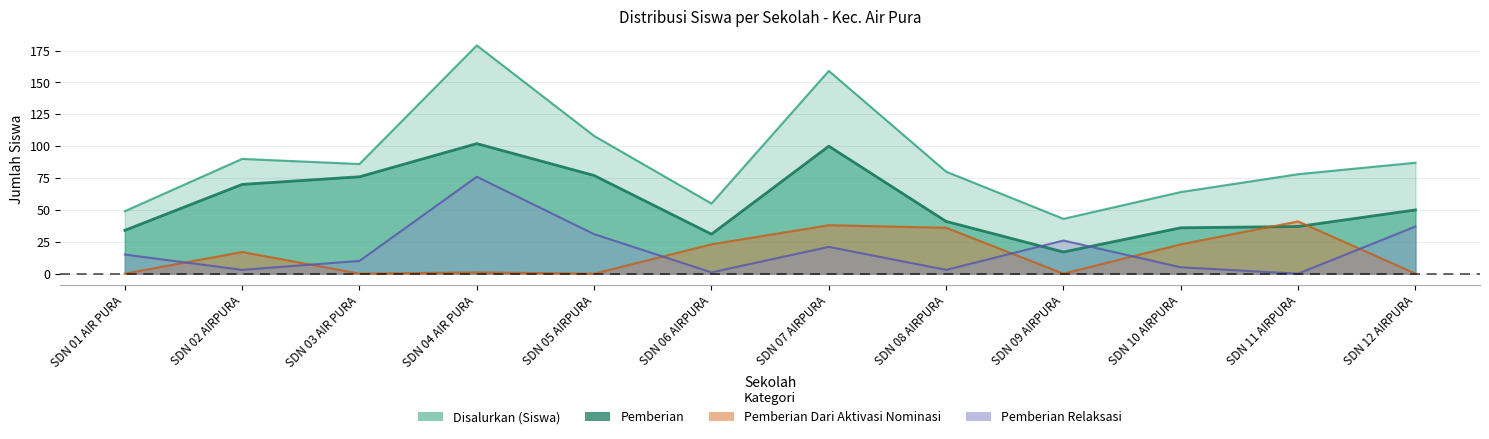

Rank the categories by Pemberian Relaksasi value from highest to lowest.

SDN 04 AIR PURA, SDN 12 AIRPURA, SDN 05 AIRPURA, SDN 09 AIRPURA, SDN 07 AIRPURA, SDN 01 AIR PURA, SDN 03 AIR PURA, SDN 10 AIRPURA, SDN 02 AIRPURA, SDN 08 AIRPURA, SDN 06 AIRPURA, SDN 11 AIRPURA